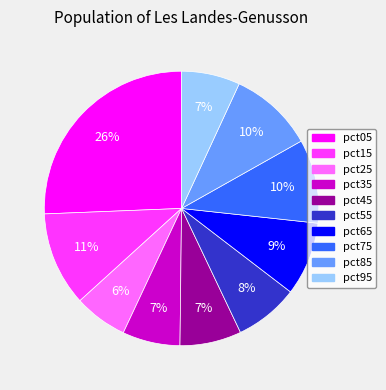

Is it true that pct05 is 40% of the pie?

False